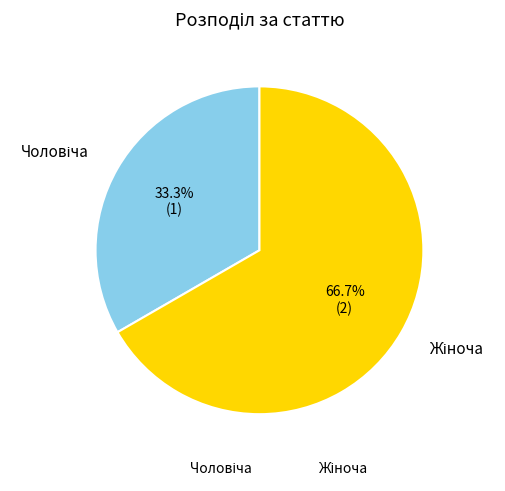

How many slices are in this pie chart?

2